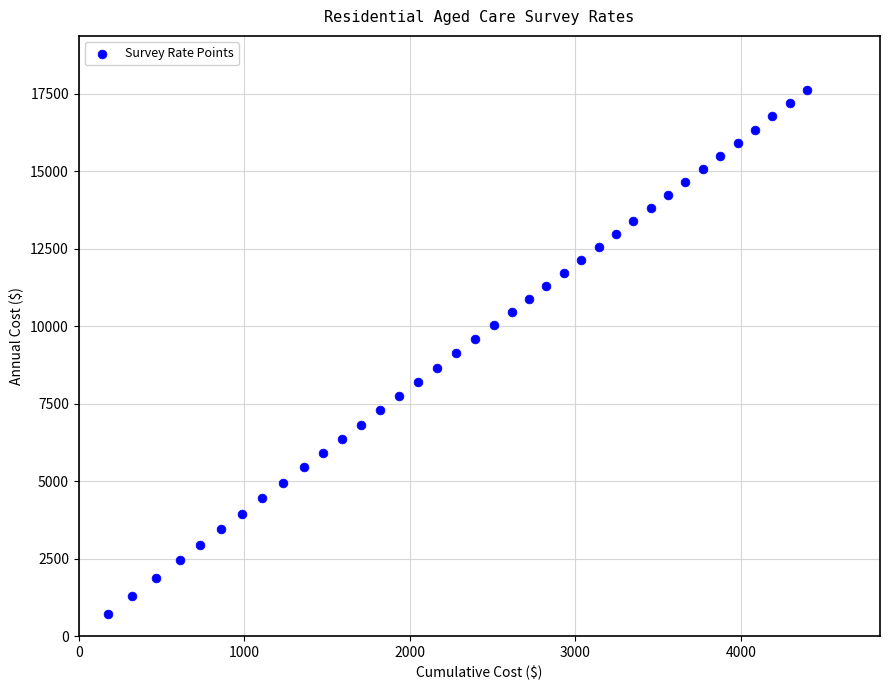

What is the range of X values (max minus min)?

4225